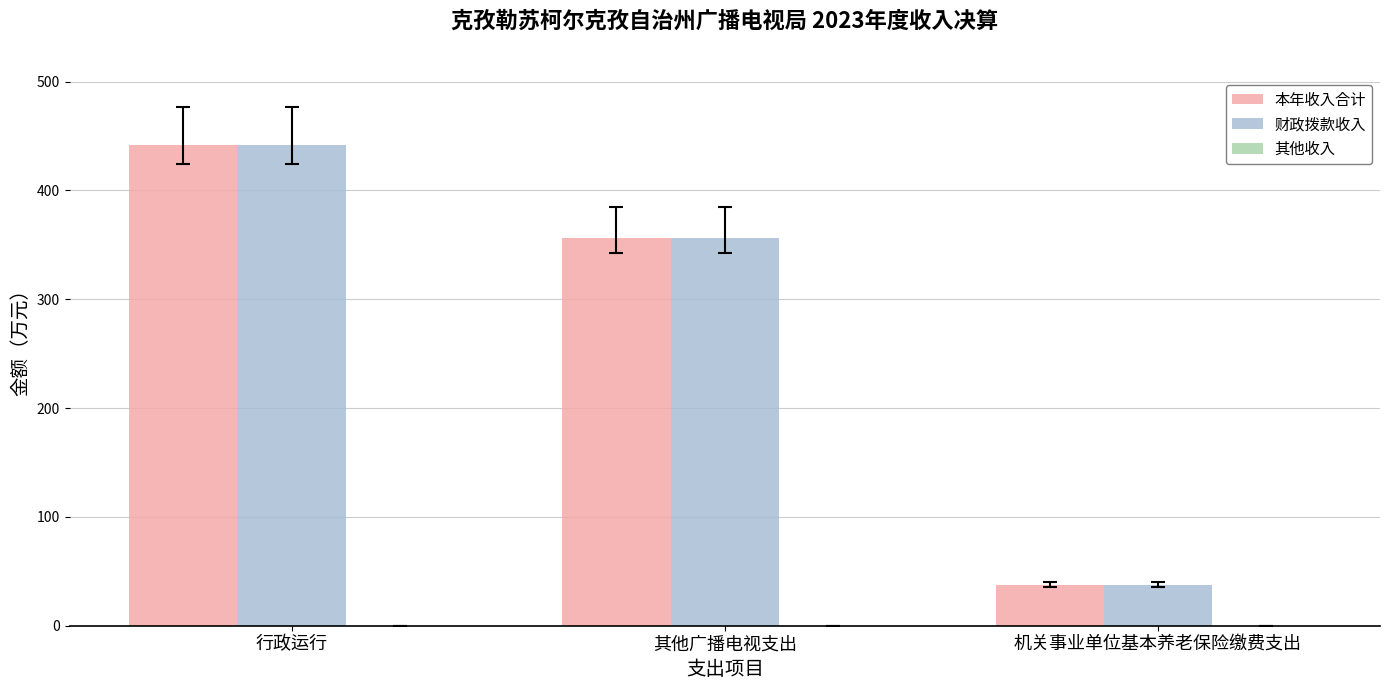

The 本年收入合计 series shows 356.6 at 其他广播电视支出. True or false?

True